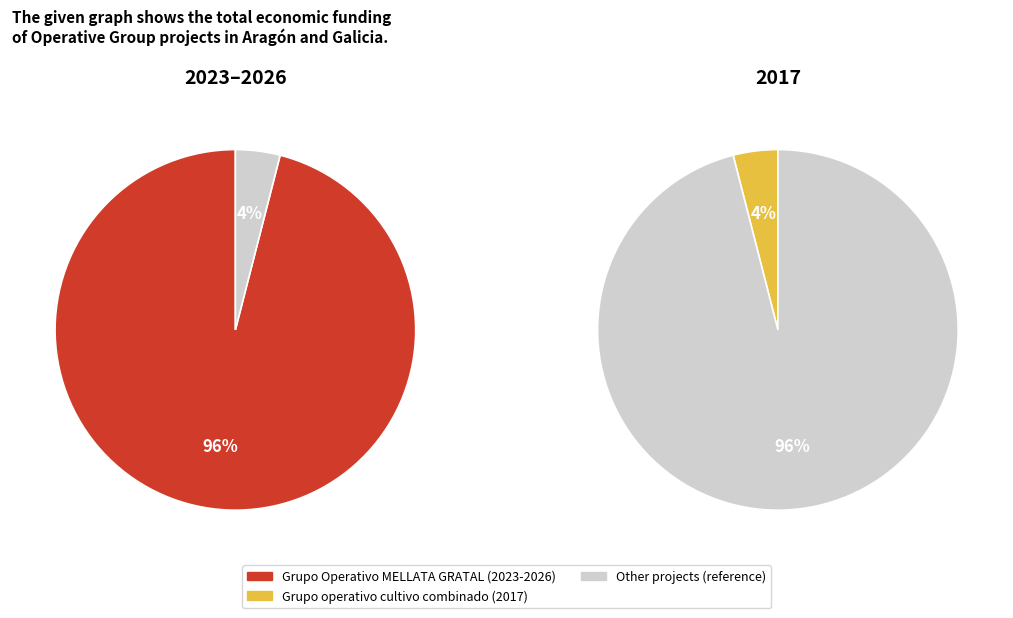

How many slices are in this pie chart?

2